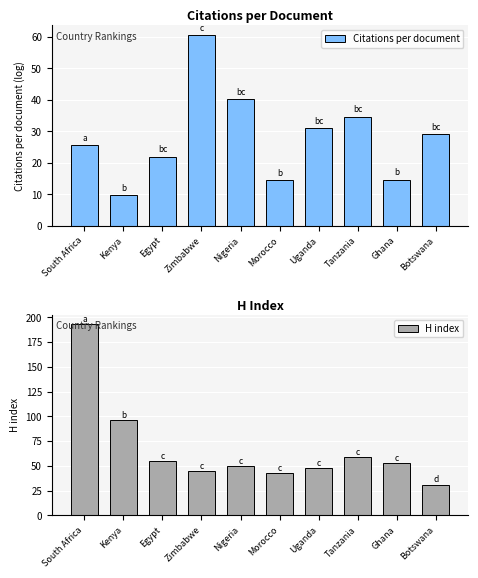

At which category is the sum across all series the highest?

South Africa